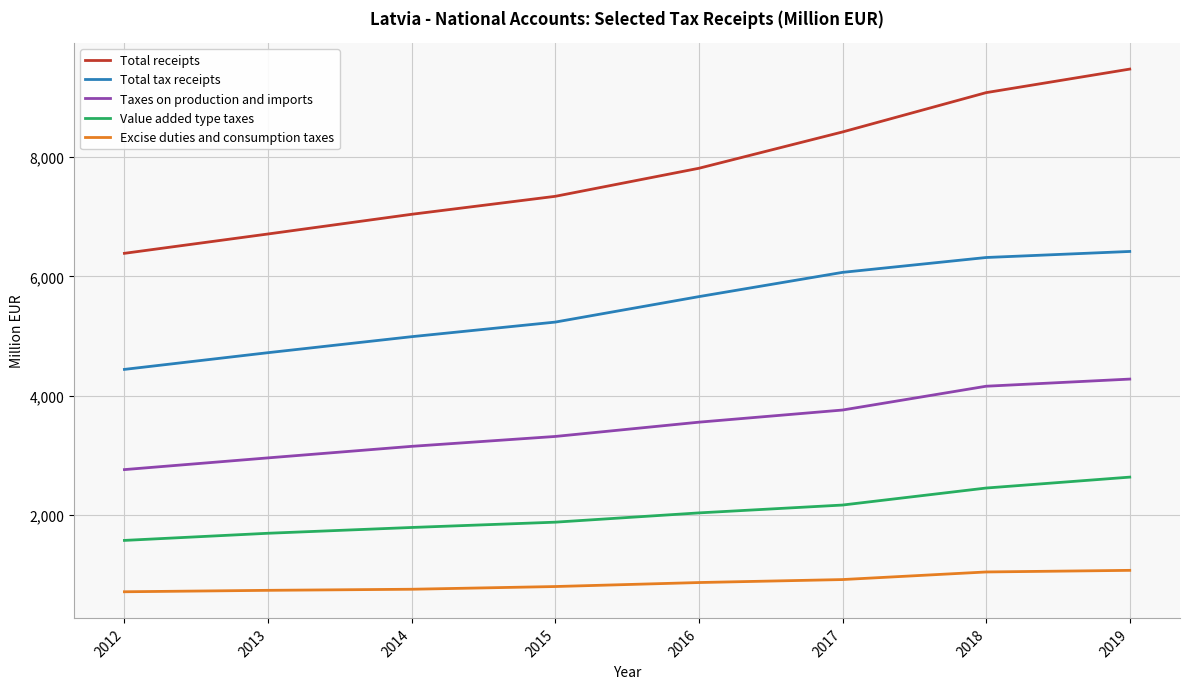

What is the minimum value for Excise duties and consumption taxes?

708.4